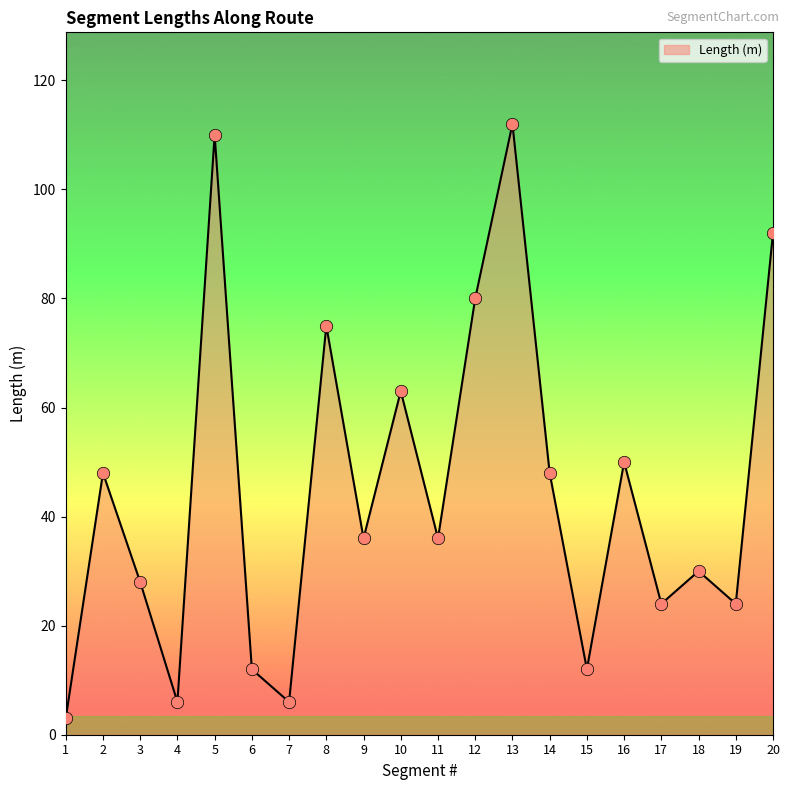

Between 3 and 5, which is larger?

5